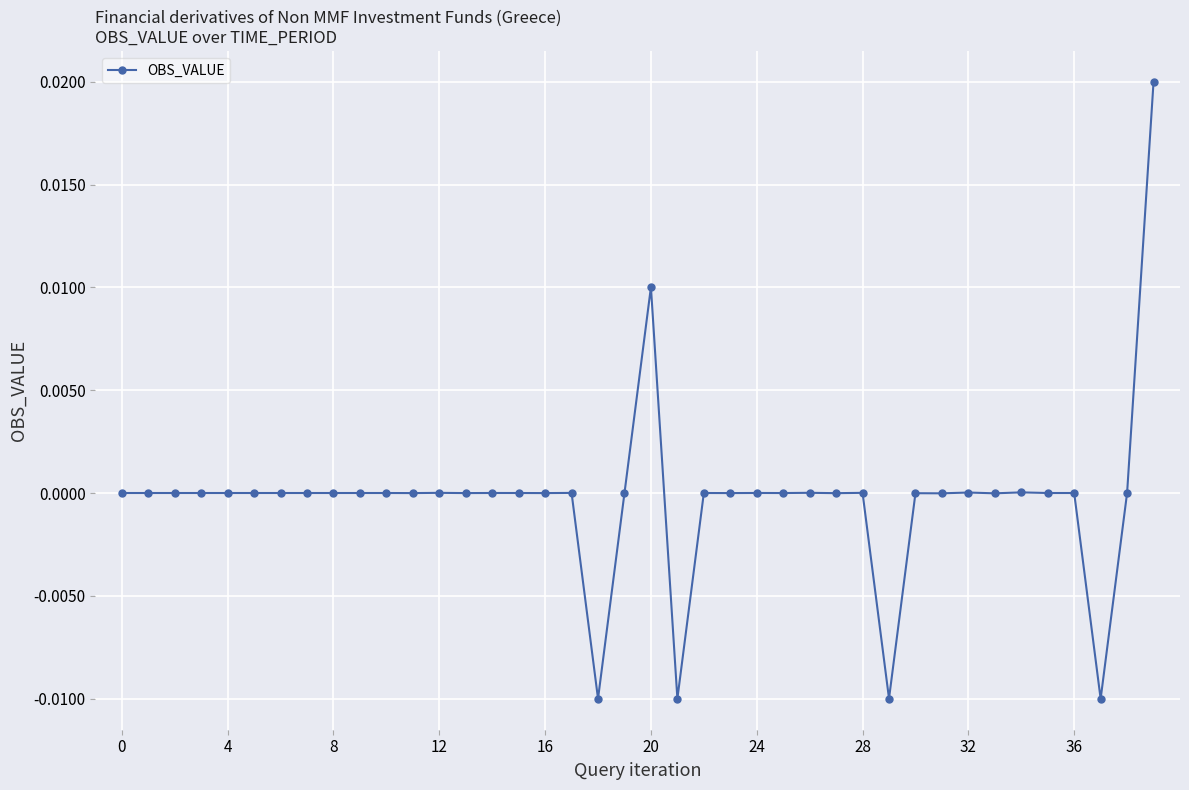

True or false: the data has more than 2 interior local peaks.

True